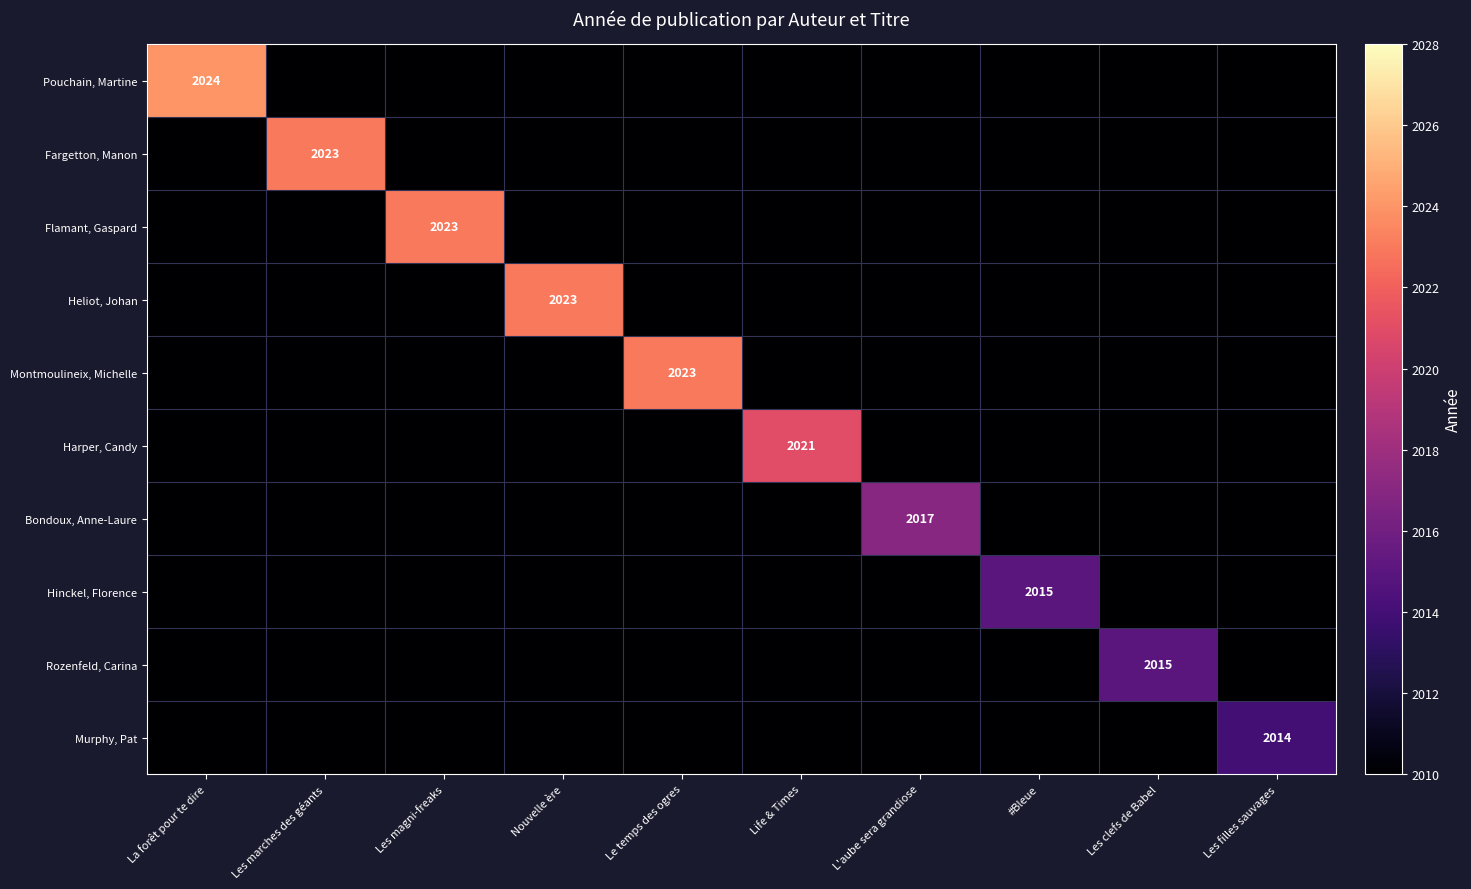

Read the Fargetton, Manon value at Life & Times, to the nearest 5.

2010